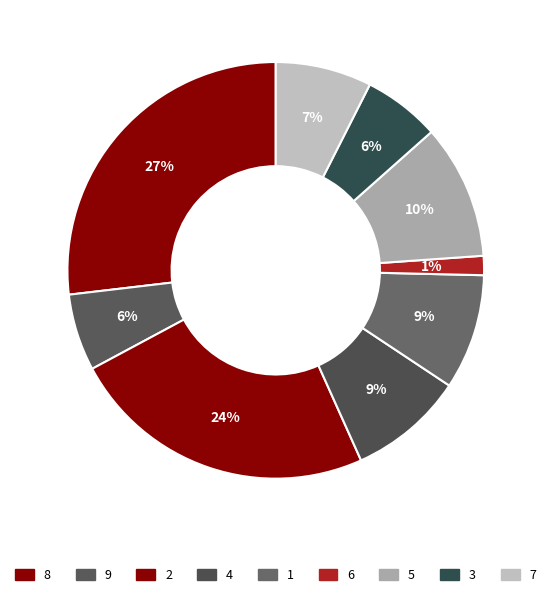

Which category has the smallest portion of the pie?

6